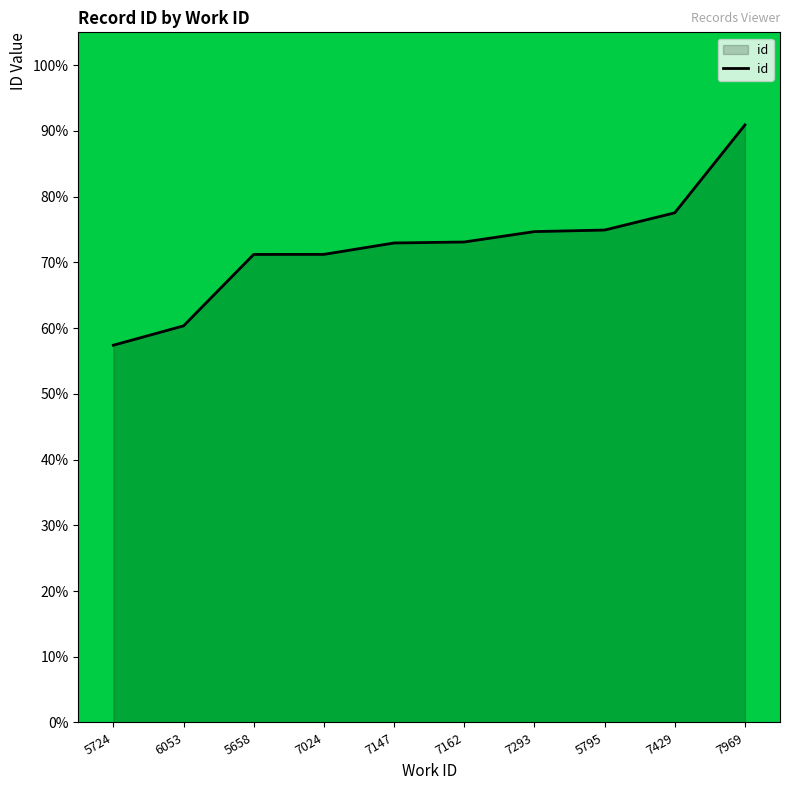

What position from the left is 7162?

6